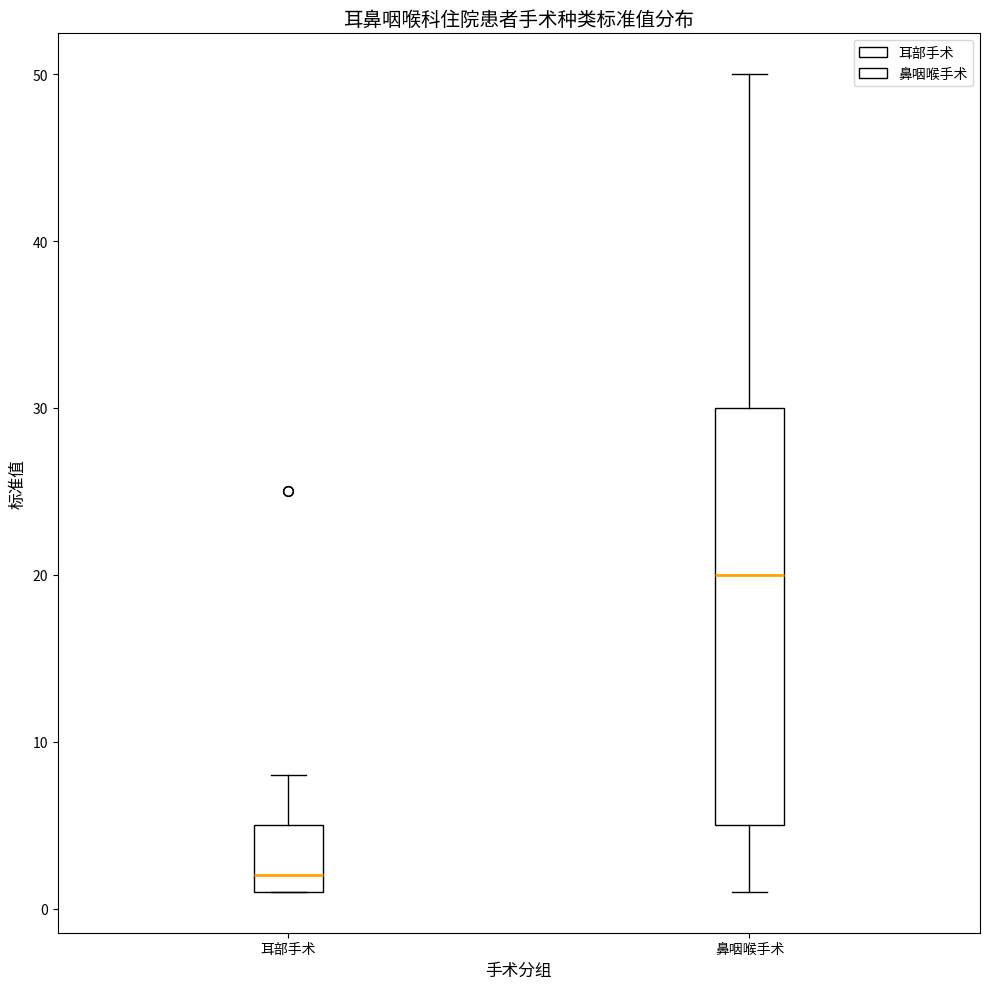

Where does the upper whisker of the box for 耳部手术 end on the y-axis? The values are not printed on the chart, so give them approximately, as read against the axis.

8